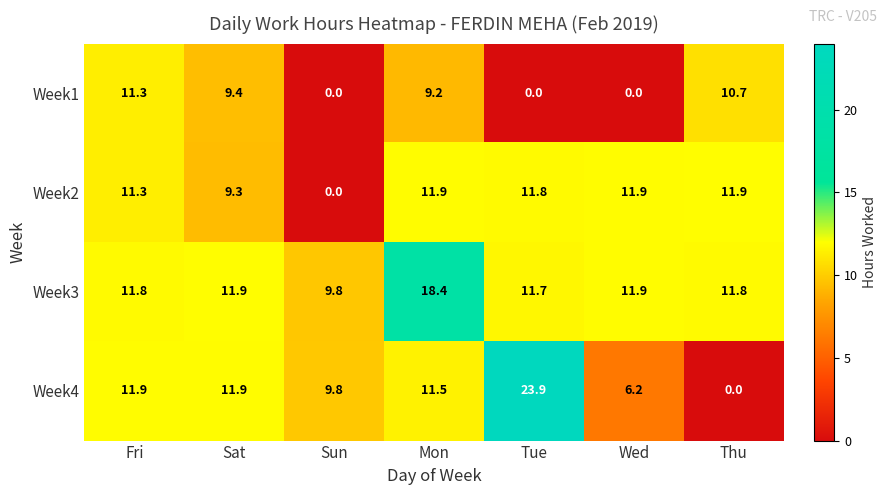

True or false: Week4 has a value of 0.0 at Thu.

True